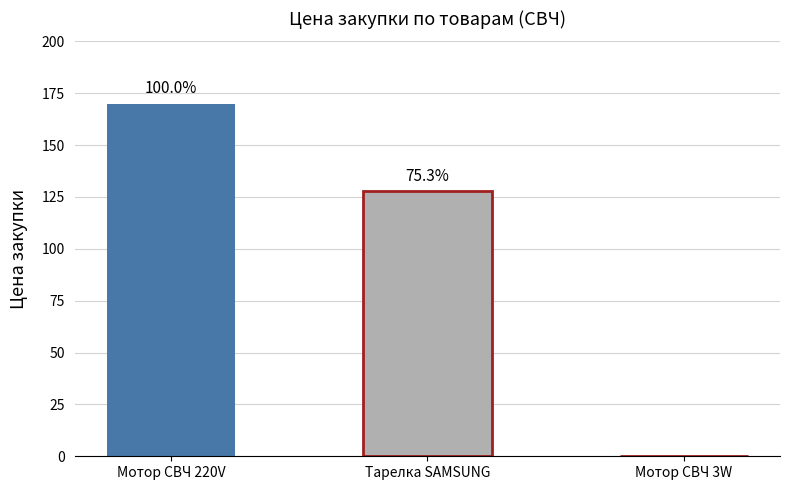

True or false: the data shows 105 at Мотор вращения тарелки СВЧ 220V.

False